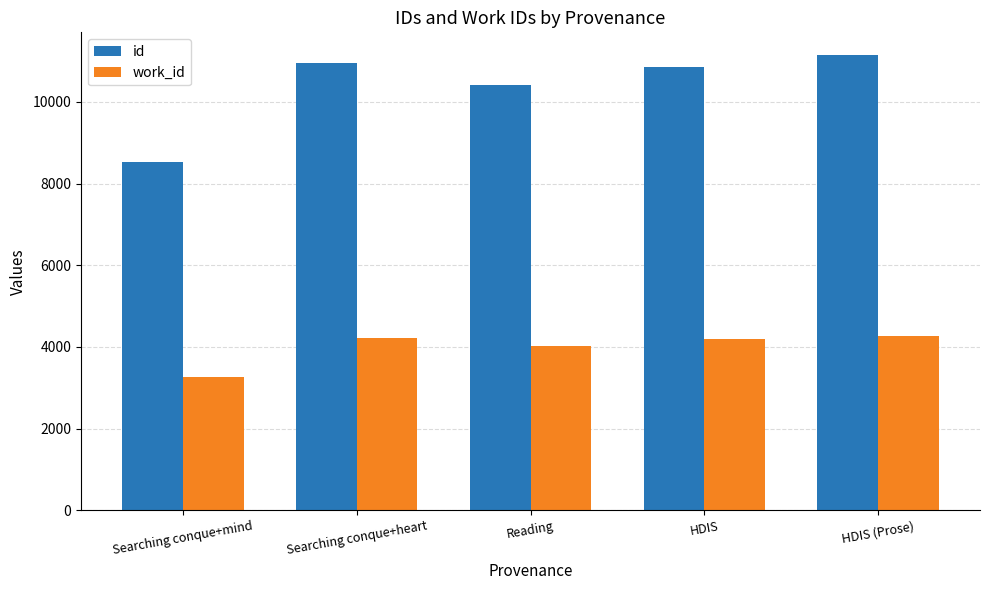

What is the sum of the id values at HDIS (Prose) and HDIS?

22004